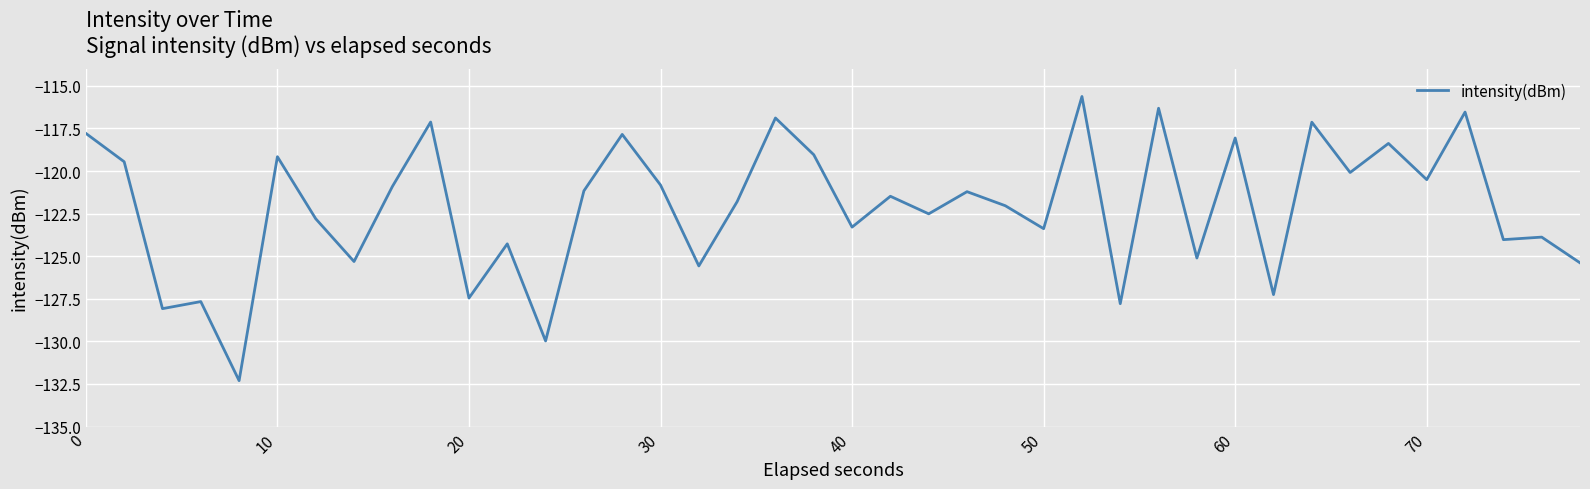

What is the difference between the maximum and minimum values?

16.7